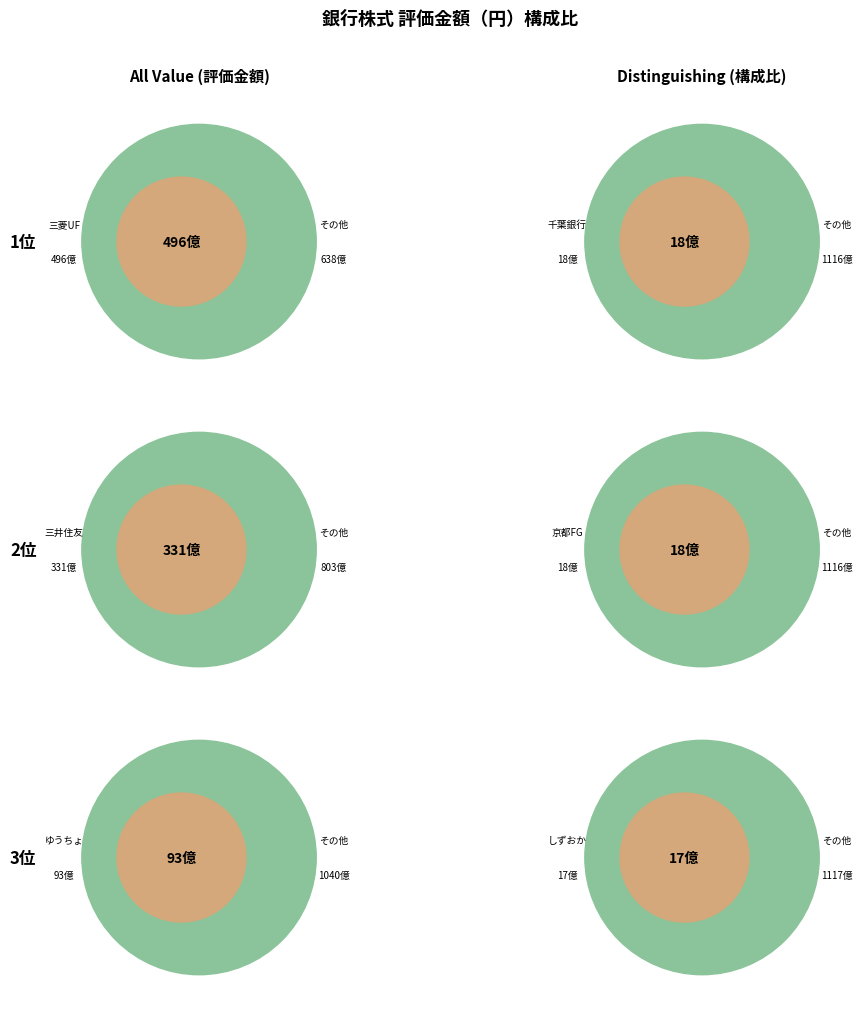

To the nearest percent, what portion does 三菱ＵＦＪフィナンシャル・グループ represent?

44%